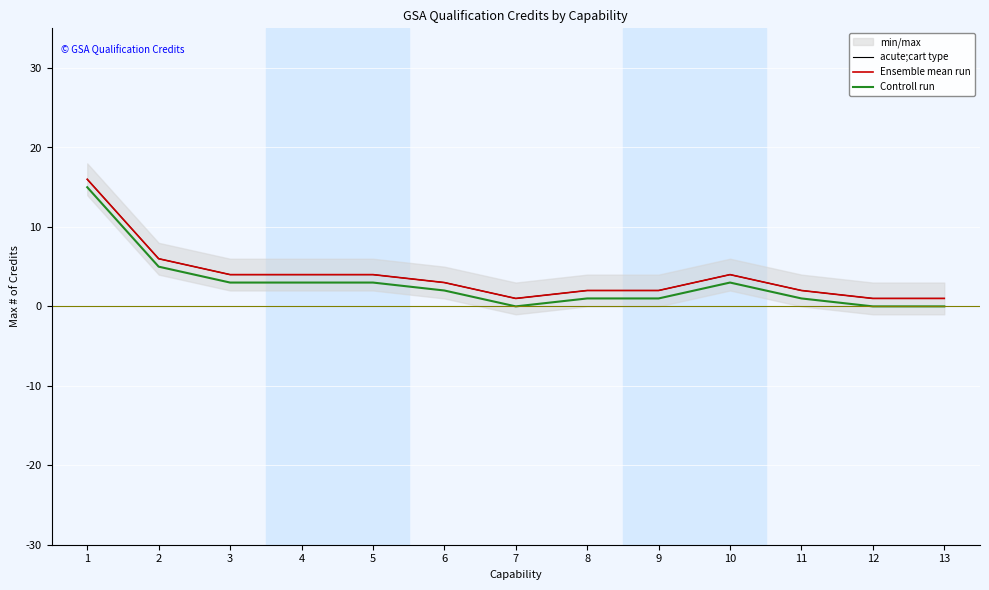

How many lines are shown in the chart?

3